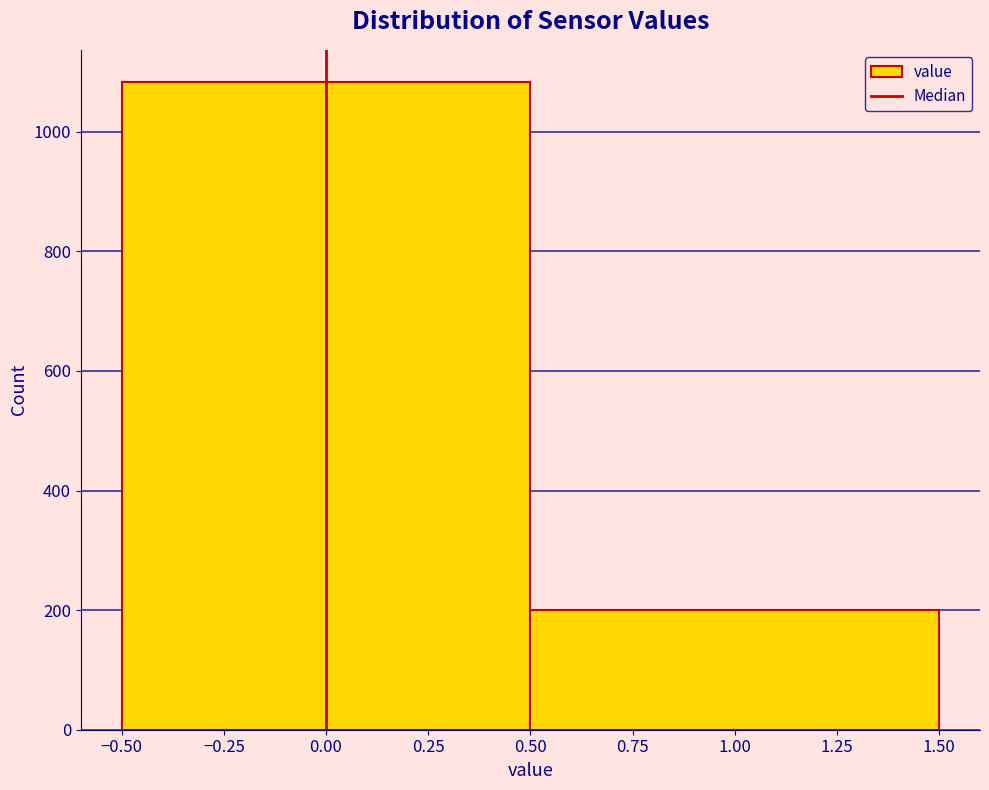

Reading left to right, transcribe this chart: for each bar, give the range it covers on the x-axis and its height. The values are not printed on the chart, so give them approximately, as read against the axis.

-0.50 to 0.50: 1080
0.50 to 1.50: 200